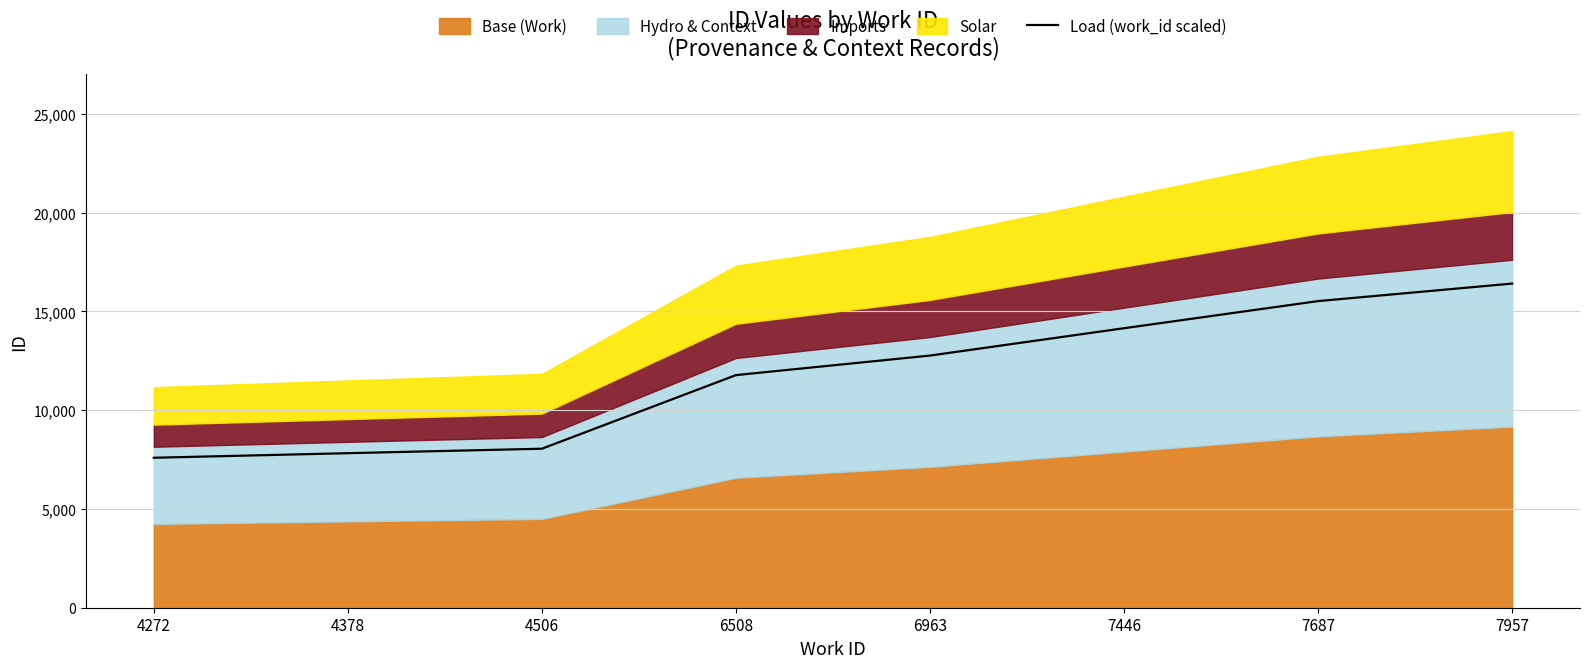

True or false: Load (work_id scaled) has a value of 13607.0 at 4272.

False